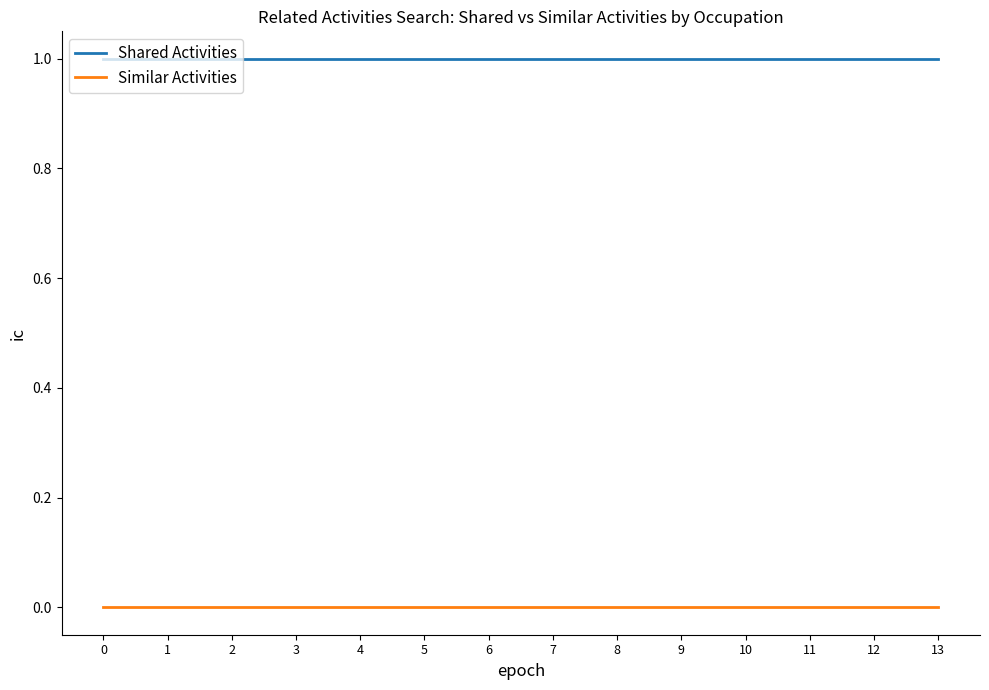

True or false: Similar Activities and Shared Activities cross at least once.

False